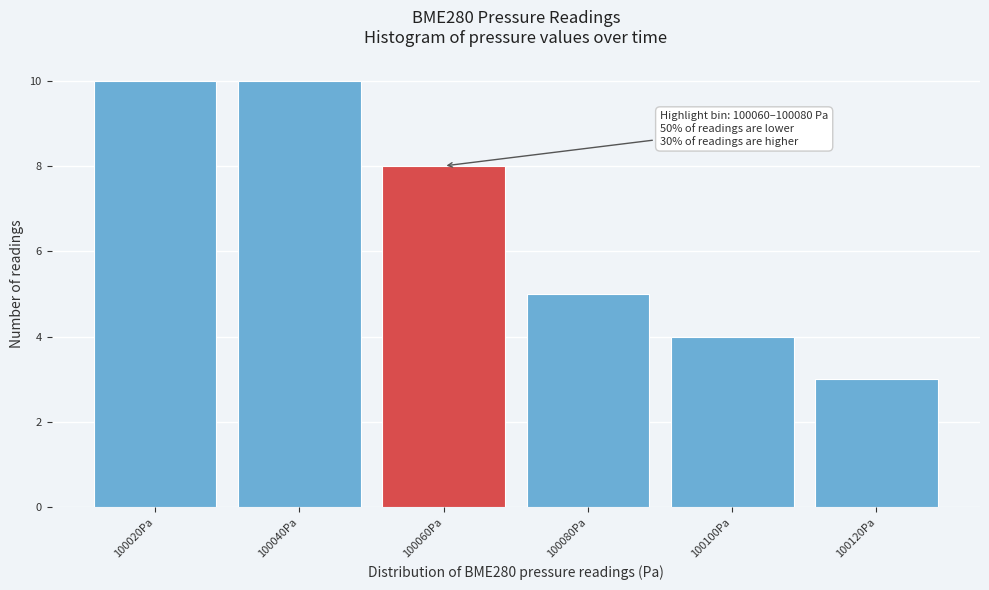

Reading left to right, extract all data points from this chart.

10	10	8	5	4	3